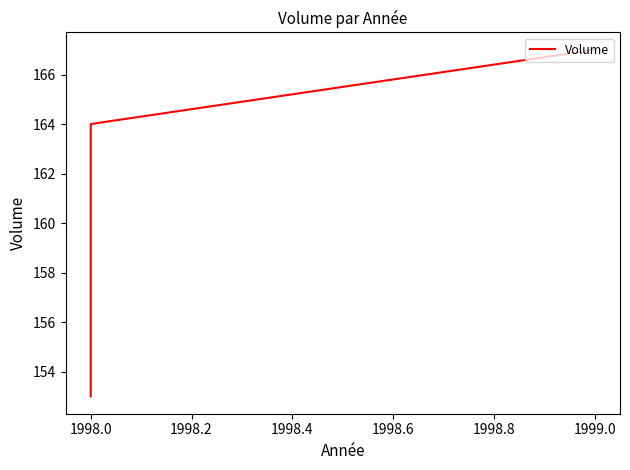

What is the change in value from 1998.0 to 1999.0?

+14